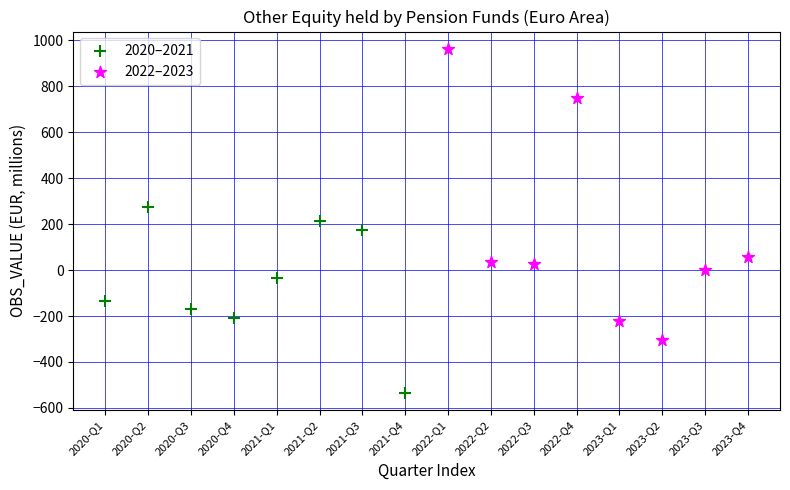

Which series has the largest Y range (max minus min)?

2022–2023